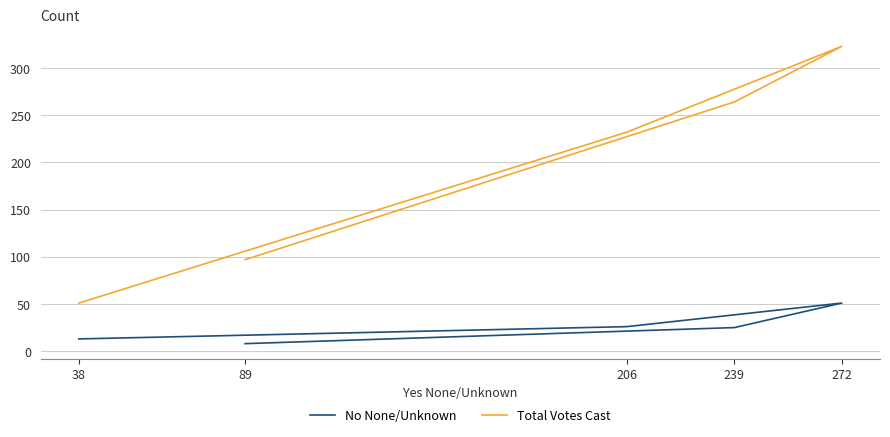

True or false: Total Votes Cast has more than 1 points higher than both neighbors.

False